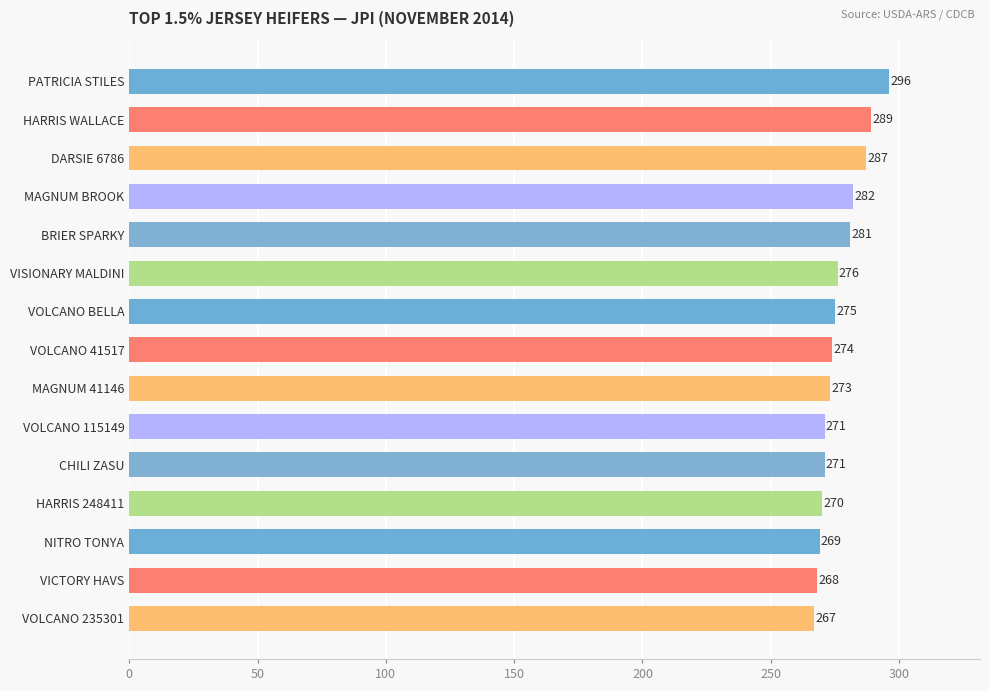

How many data points are less than 274?

7